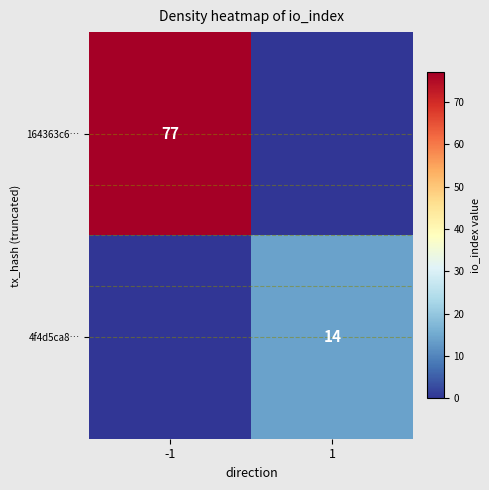

Which has a higher value, -1 or 1?

-1